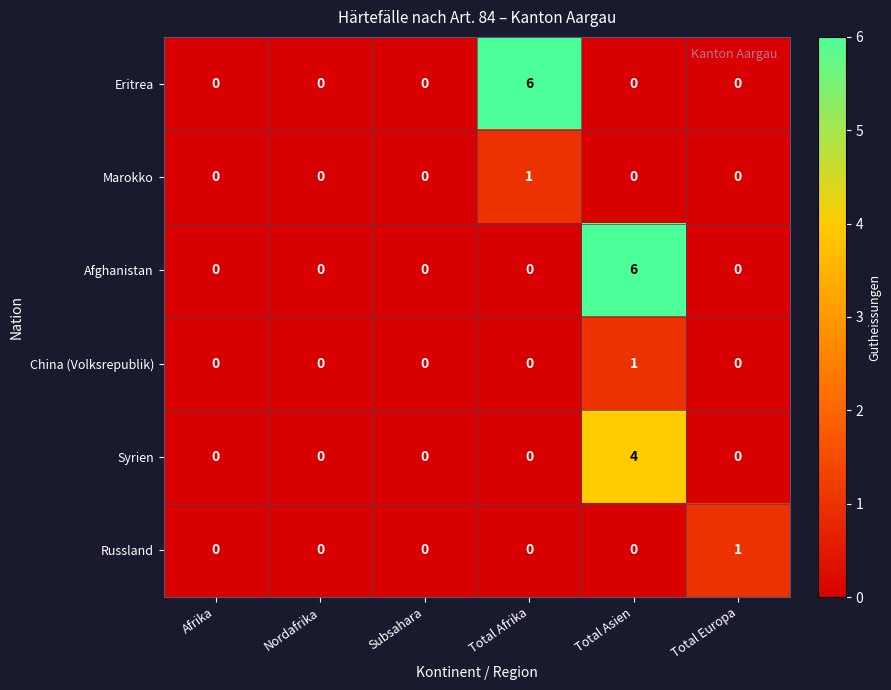

True or false: China (Volksrepublik) has a value of -1 at Afrika.

False